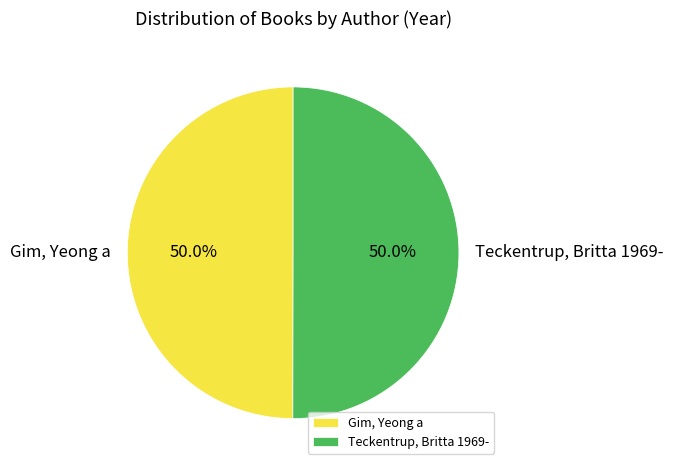

How many segments does this pie chart have?

2